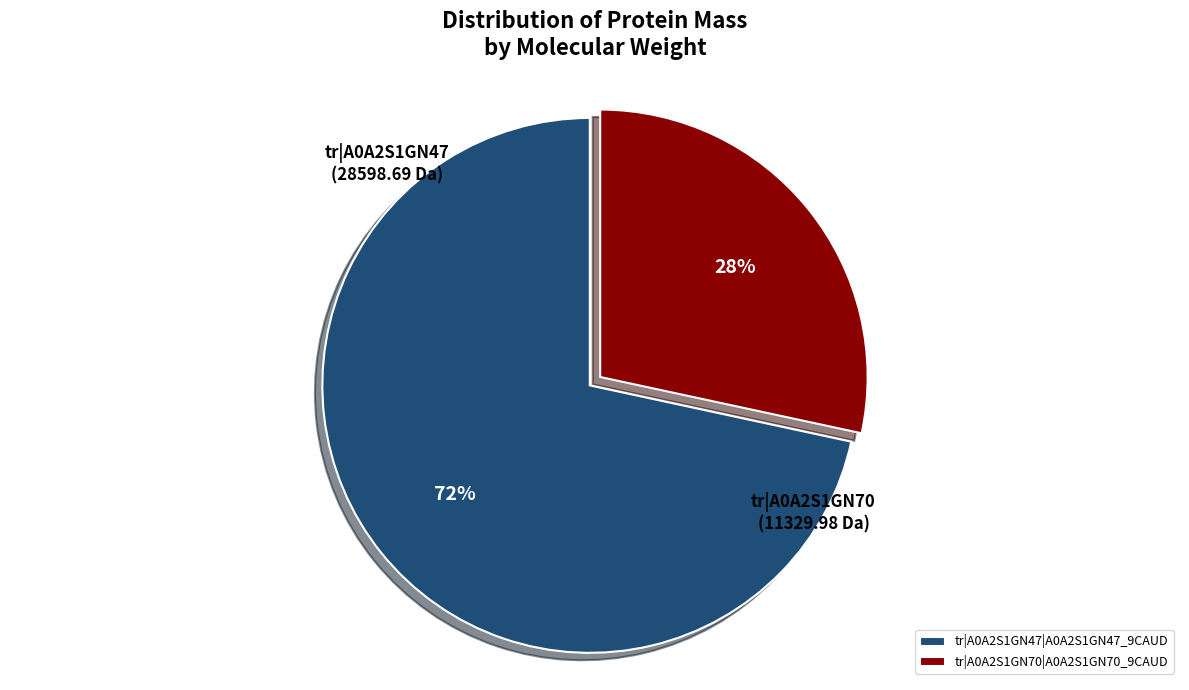

Is there a majority slice in this chart?

Yes